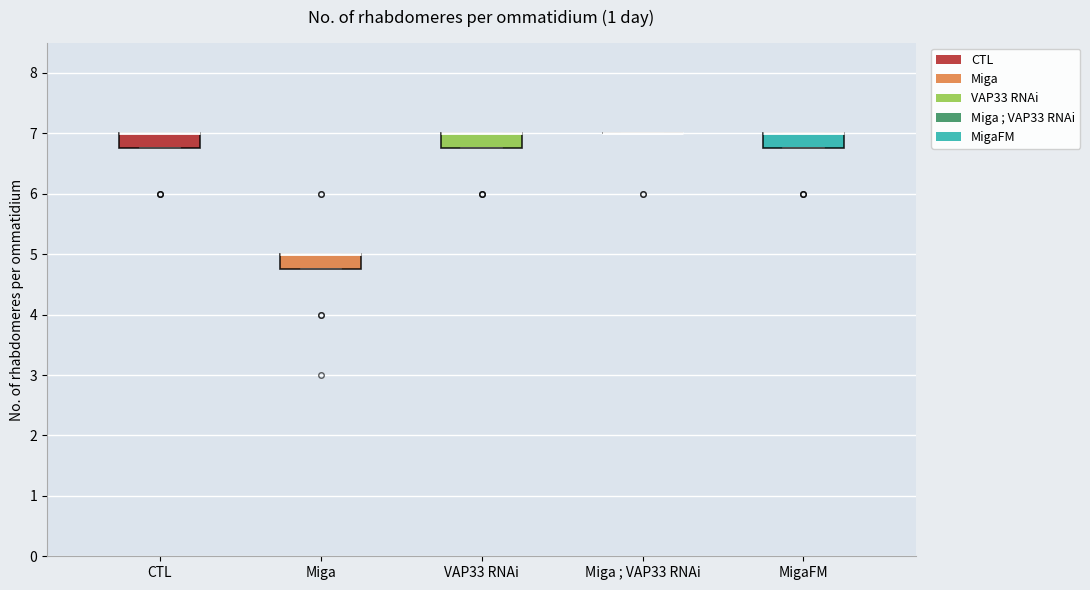

Where is the upper edge of the box for VAP33 RNAi on the y-axis? The values are not printed on the chart, so give them approximately, as read against the axis.

7.0